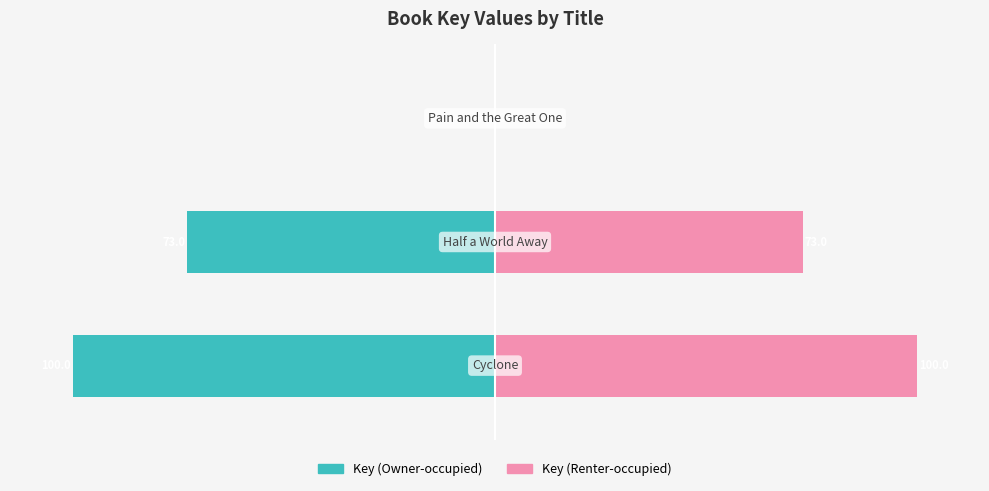

Rank the categories by Key (Owner-occupied) value from lowest to highest.

0, 1, 2